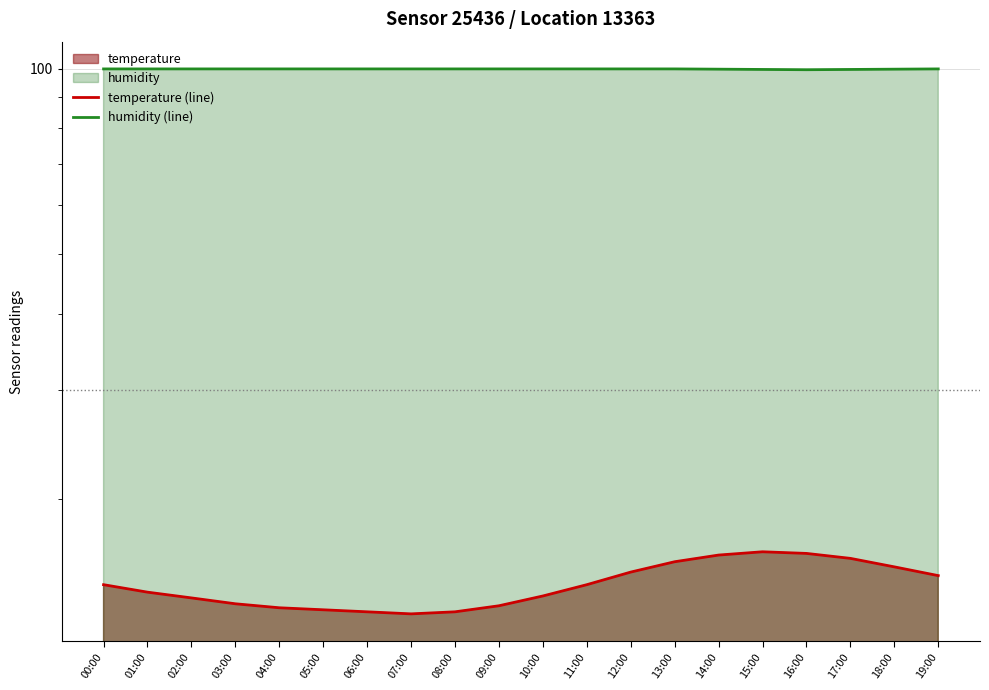

What is the difference between the maximum and minimum values in the humidity (line) series?

0.3